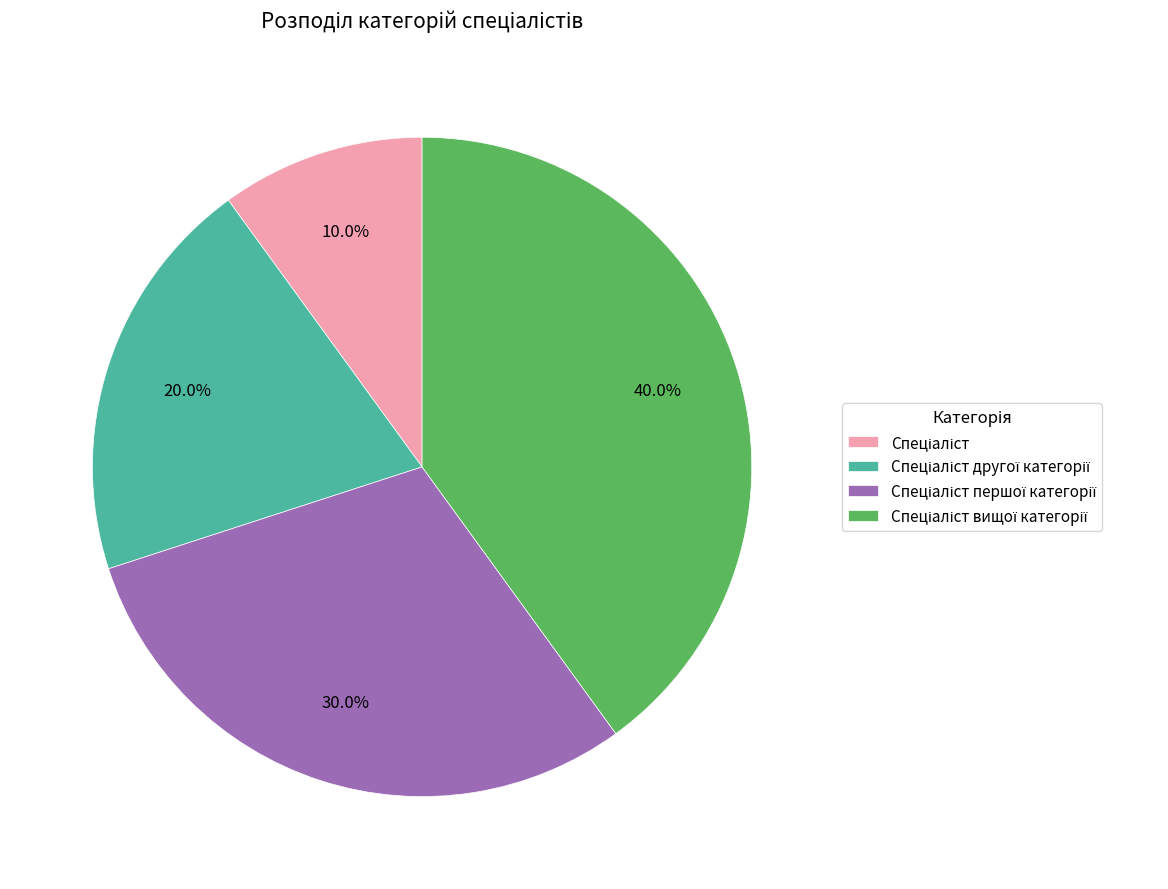

Is there a majority slice in this chart?

No